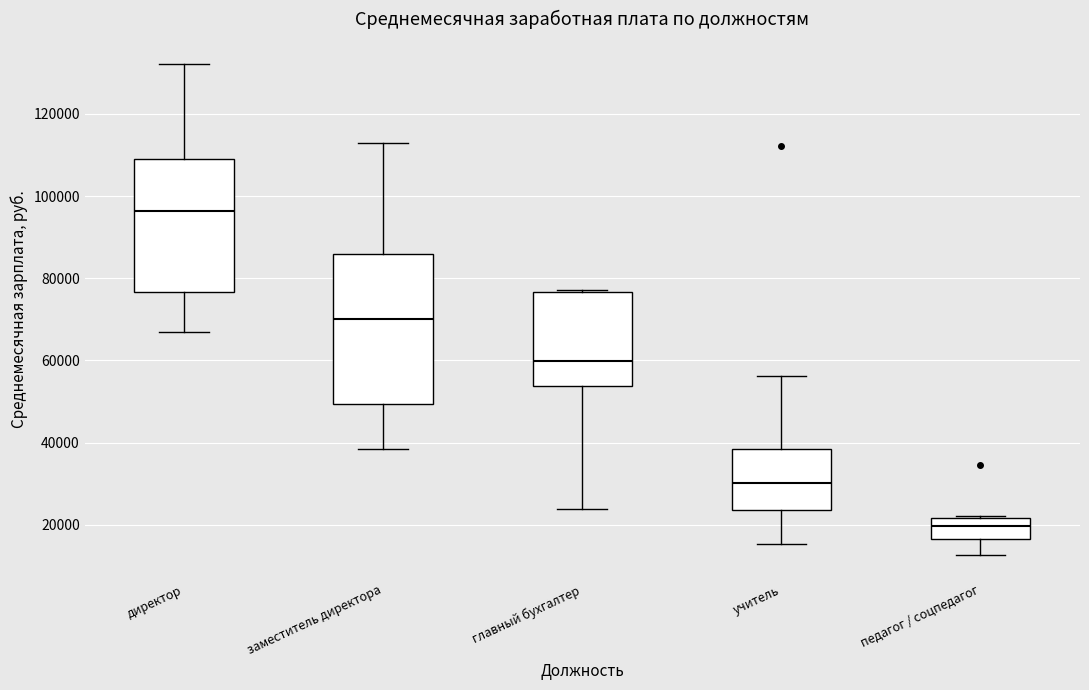

Where is the lower edge of the box for педагог / соцпедагог on the y-axis? The values are not printed on the chart, so give them approximately, as read against the axis.

16000